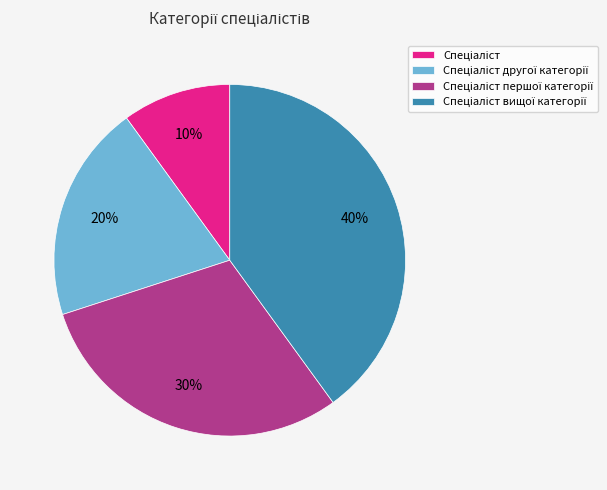

Does any single category account for the majority?

No